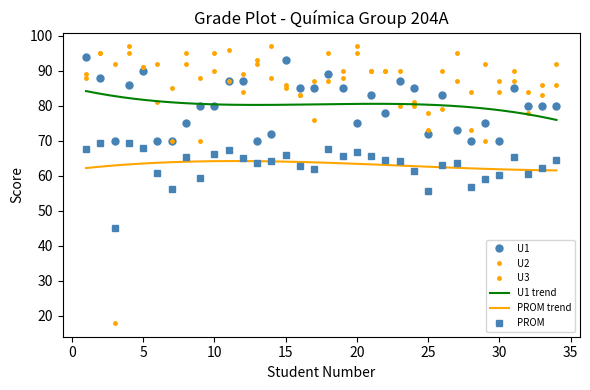

At which category is the sum across all series the highest?

2